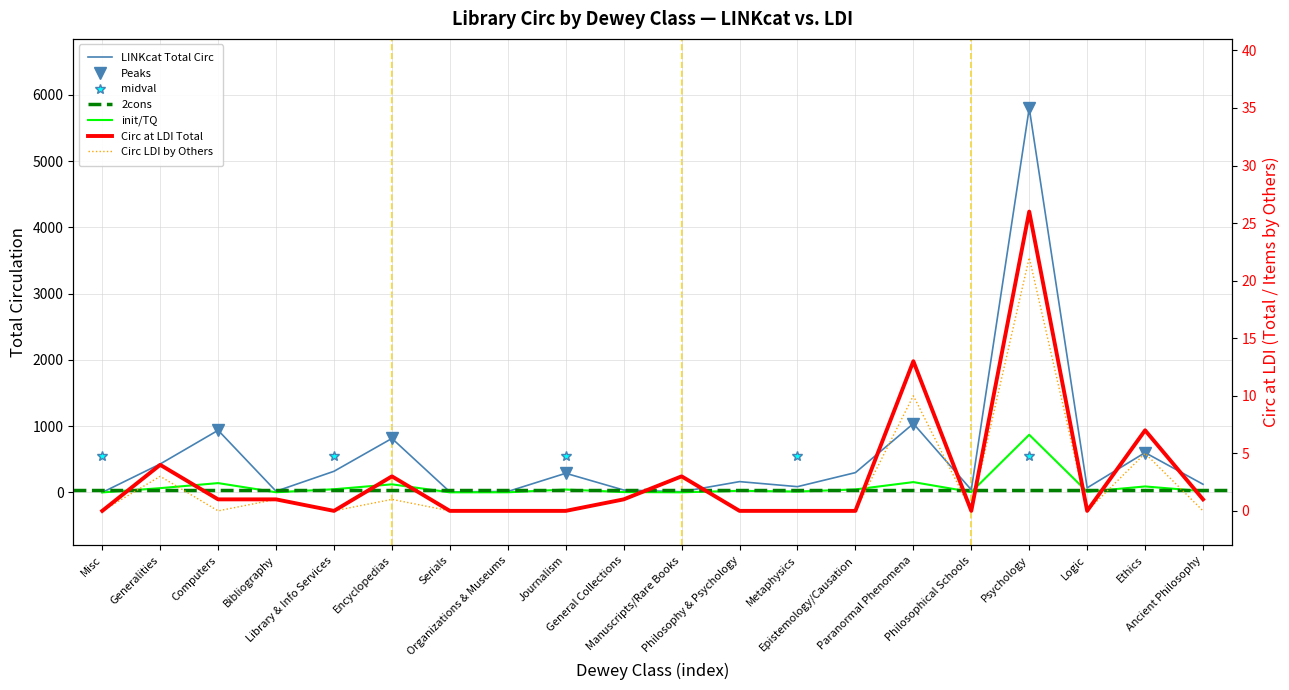

Does the chart have visible grid lines?

Yes